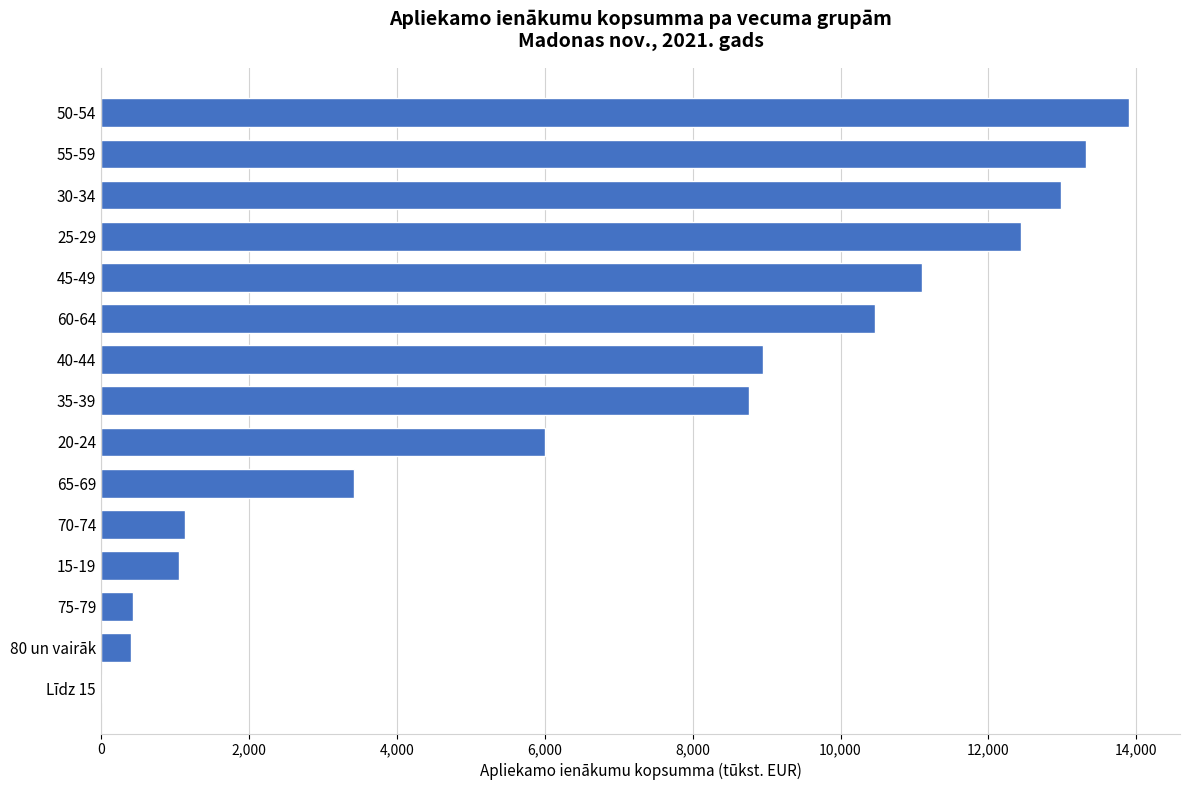

At which category does the chart reach its peak across all series?

50-54